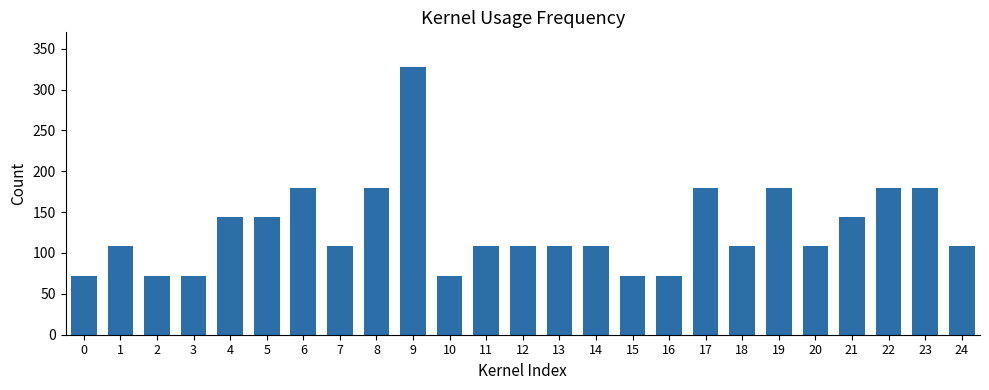

Reading left to right, what are all the values shown in this chart?

72	108	72	72	144	144	180	108	180	328	72	108	108	108	108	72	72	180	108	180	108	144	180	180	108